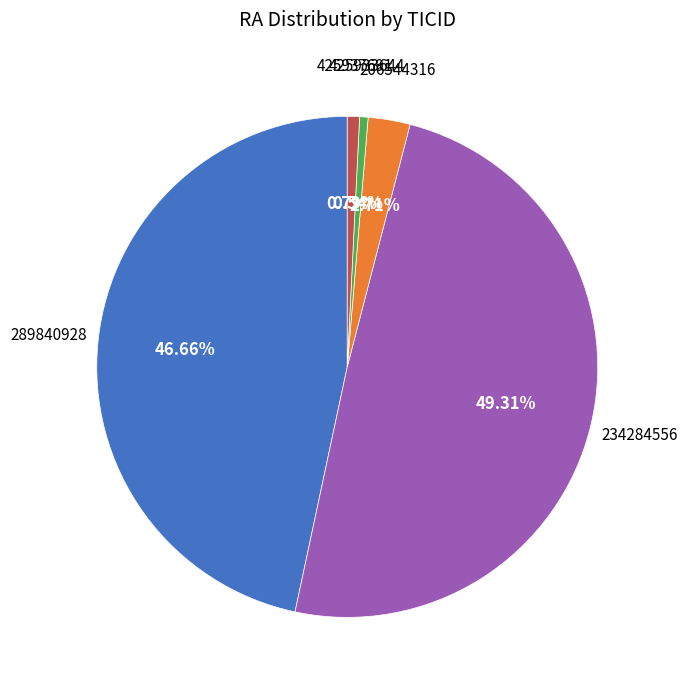

Between 206544316 and 425937691, which is larger?

206544316